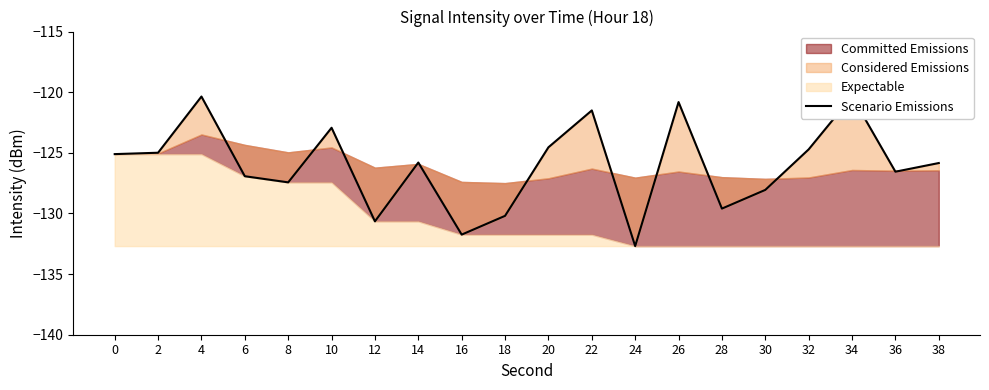

How many data points are less than -125?

12